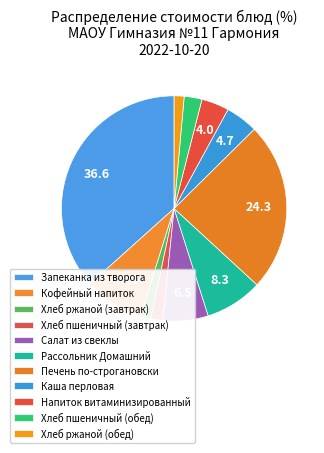

Which slice is the largest?

Запеканка из творога